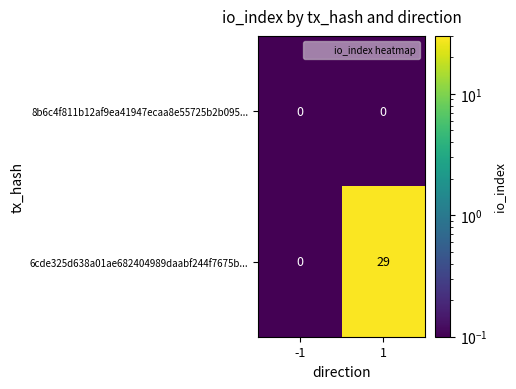

Reading left to right, list all the values displayed in this chart.

8b6c4f811b12af9ea41947ecaa8e55725b2b095...: 0	0
6cde325d638a01ae682404989daabf244f7675b...: 0	29